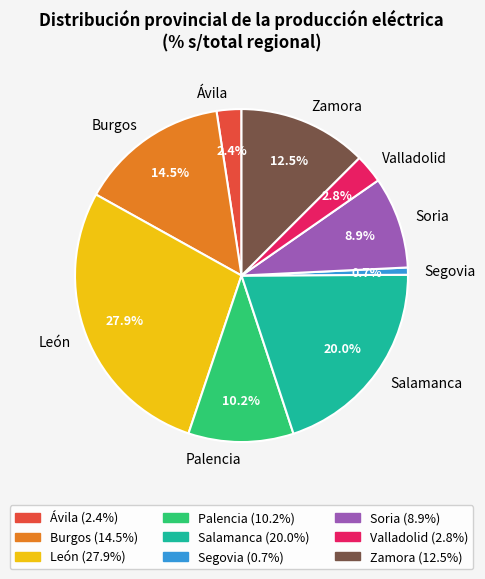

To the nearest percent, what is the combined percentage of Salamanca and Zamora?

33%